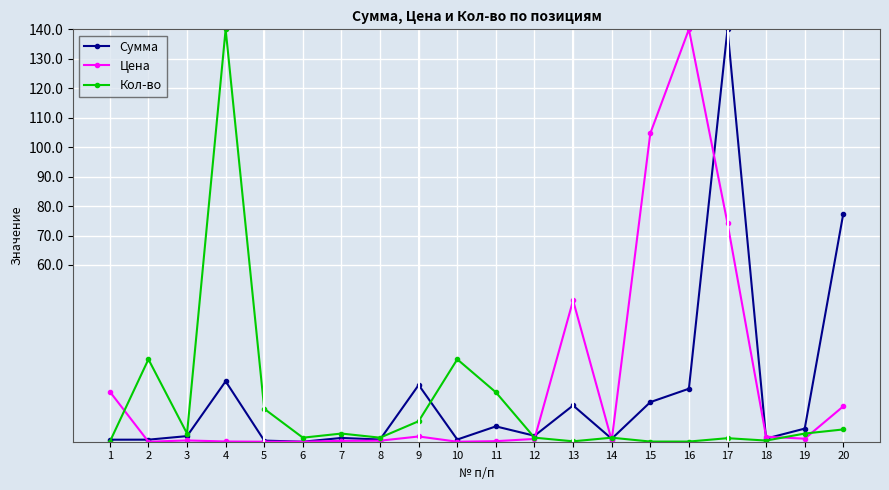

What is the average value of the Цена series?

20.2